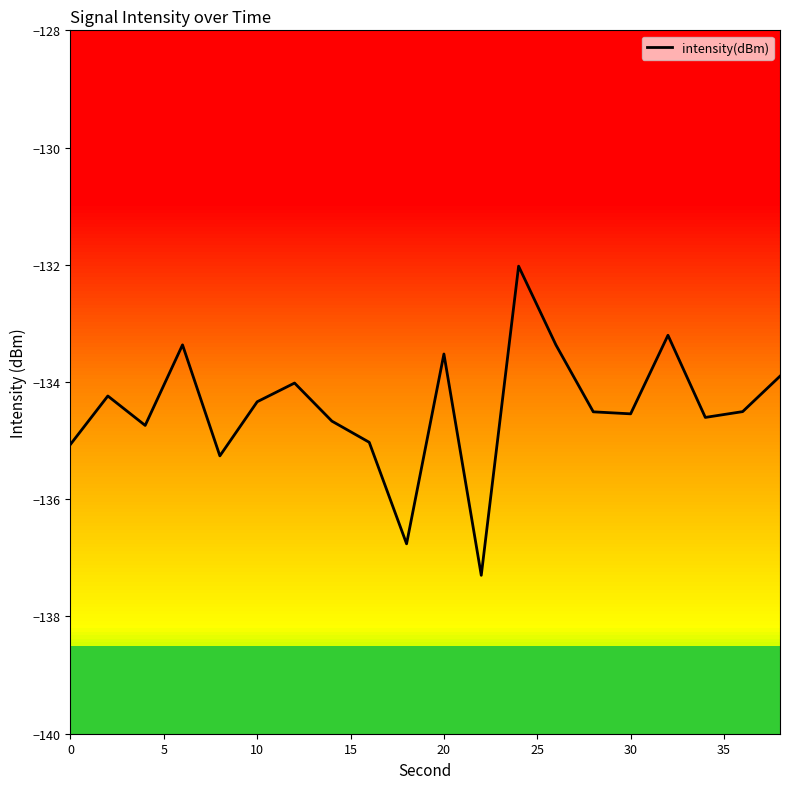

What is the greatest value displayed?

-132.0